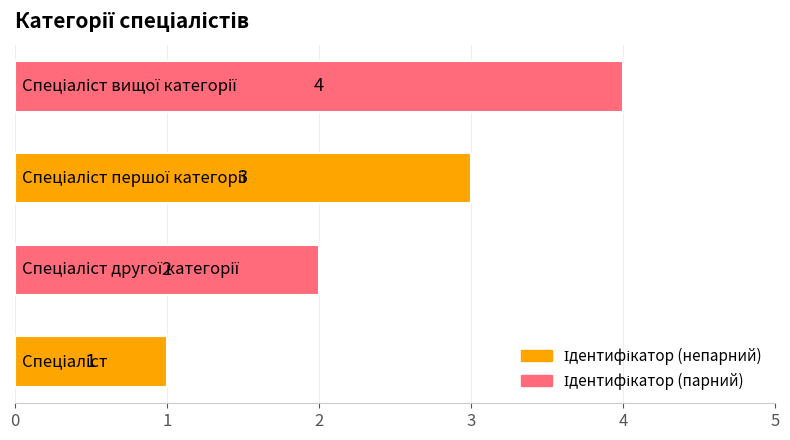

What is the sum of all values?

10